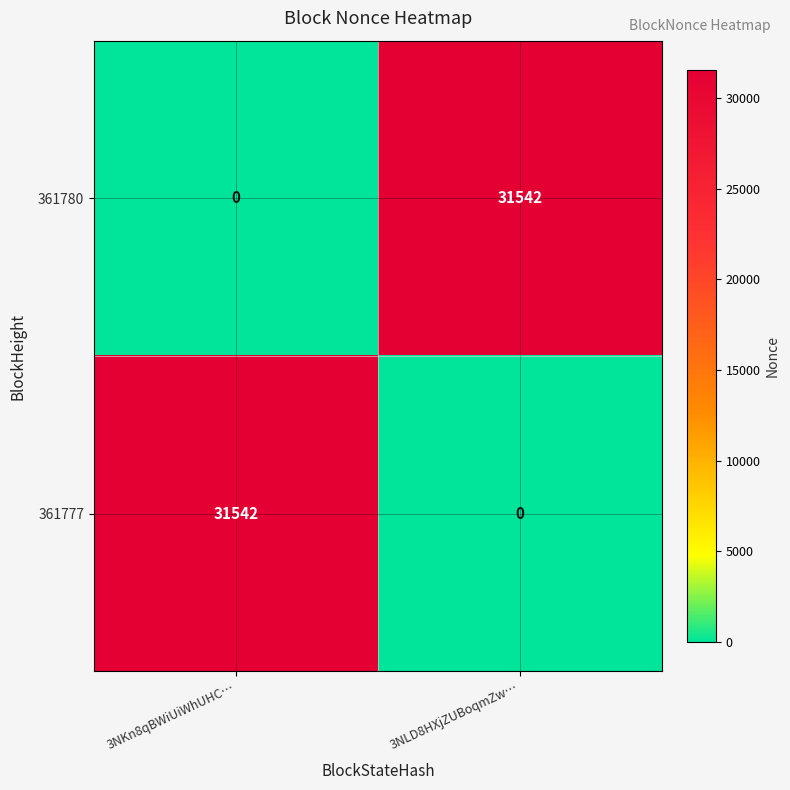

What is the spread (max minus min) of values at 3NLD8HXjZUBoqmZw…?

31542